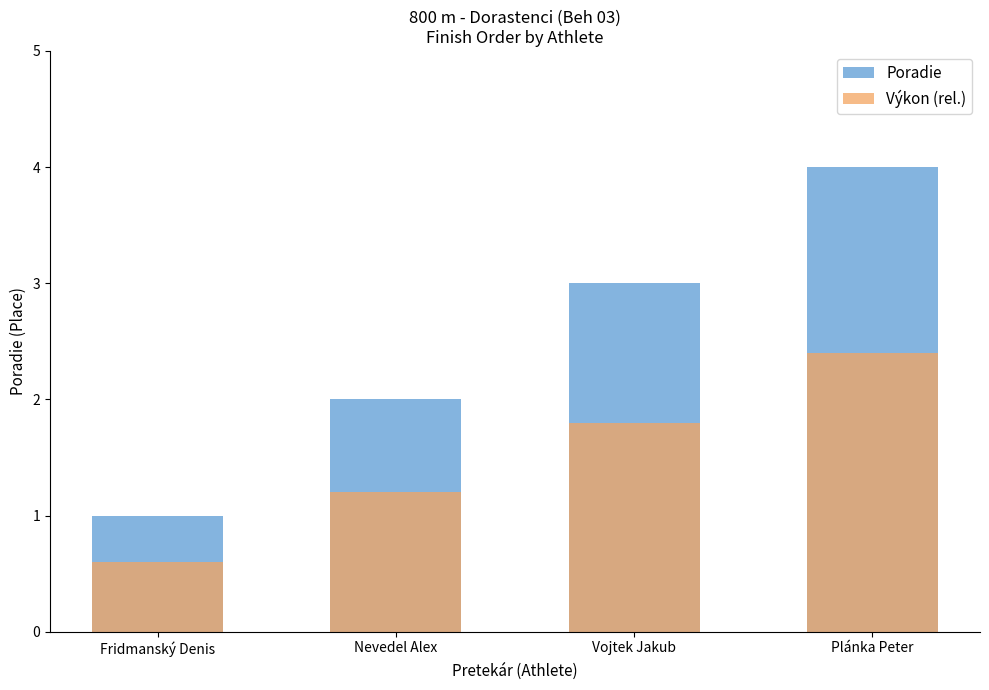

Which series changed the most between Nevedel Alex and Vojtek Jakub?

Poradie